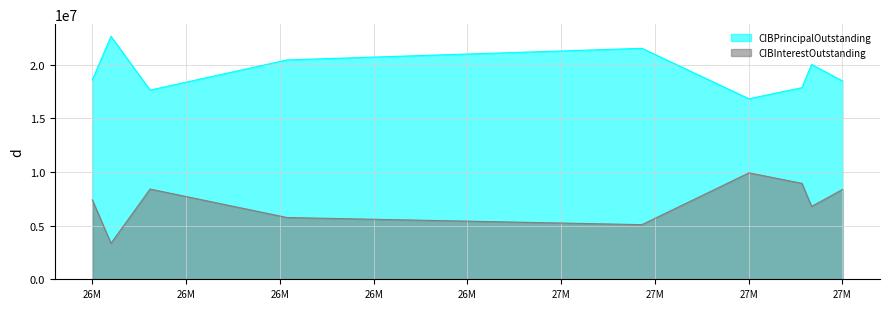

What are all the series names shown in the legend?

CIBPrincipalOutstanding, CIBInterestOutstanding